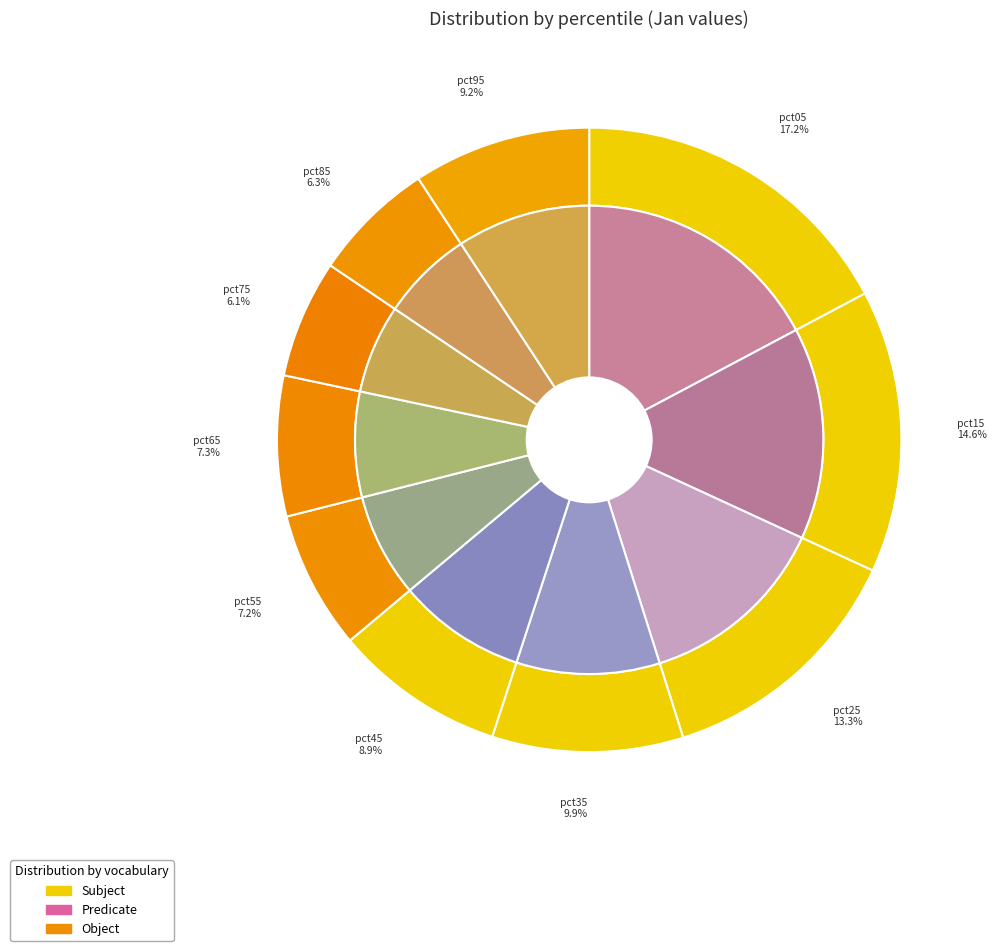

Is the sum of pct05 and pct15 greater than half?

No